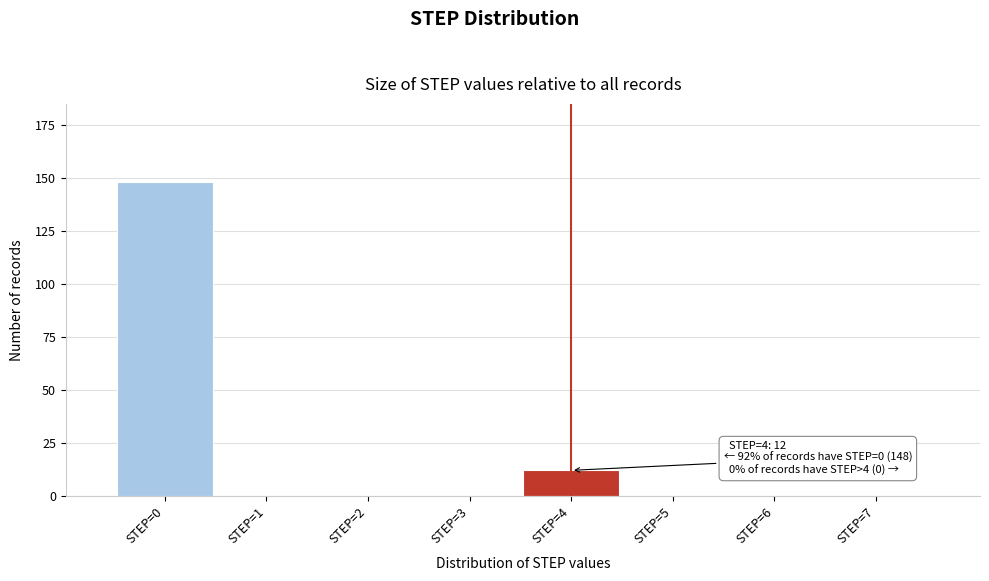

Reading left to right, transcribe all the data shown in this chart.

STEP=0=148	STEP=1=0	STEP=2=0	STEP=3=0	STEP=4=12	STEP=5=0	STEP=6=0	STEP=7=0